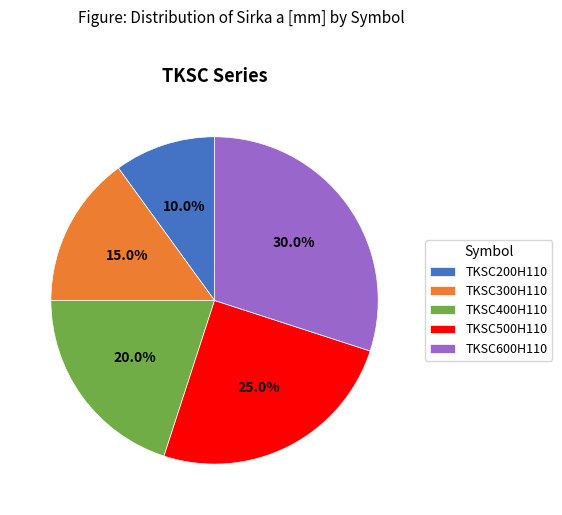

Rank the categories by value from lowest to highest.

TKSC200H110, TKSC300H110, TKSC400H110, TKSC500H110, TKSC600H110